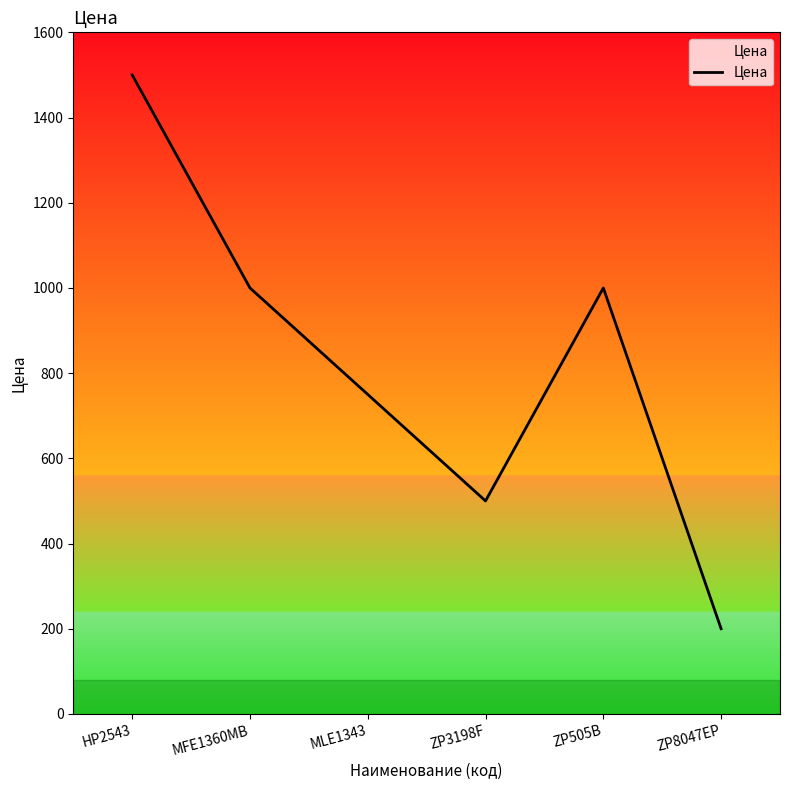

How many lines are shown in the chart?

1